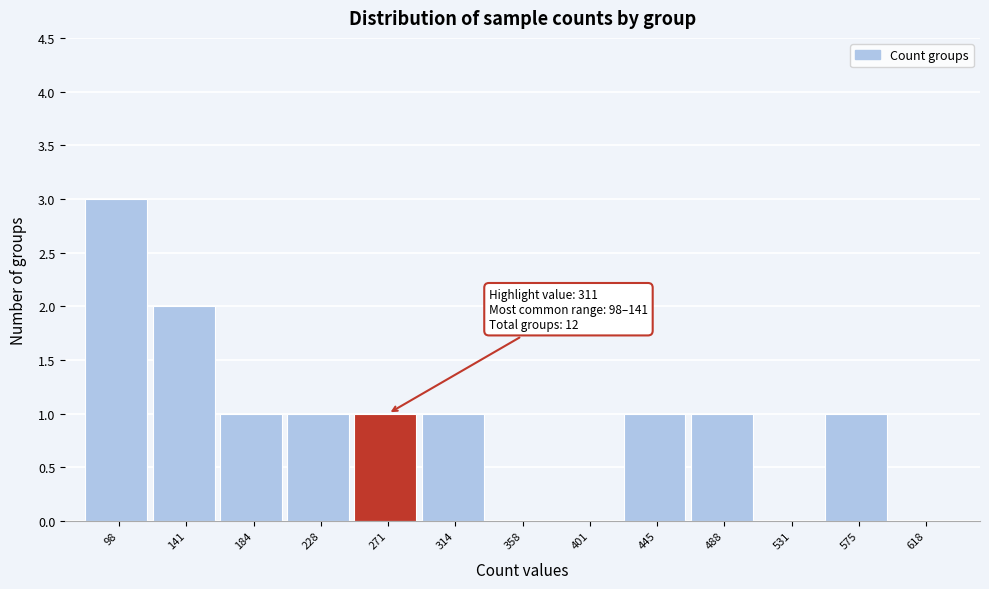

Reading left to right, list all the values displayed in this chart.

98=3	141=2	184=1	228=1	271=1	314=1	358=0	401=0	445=1	488=1	531=0	575=1	618=0